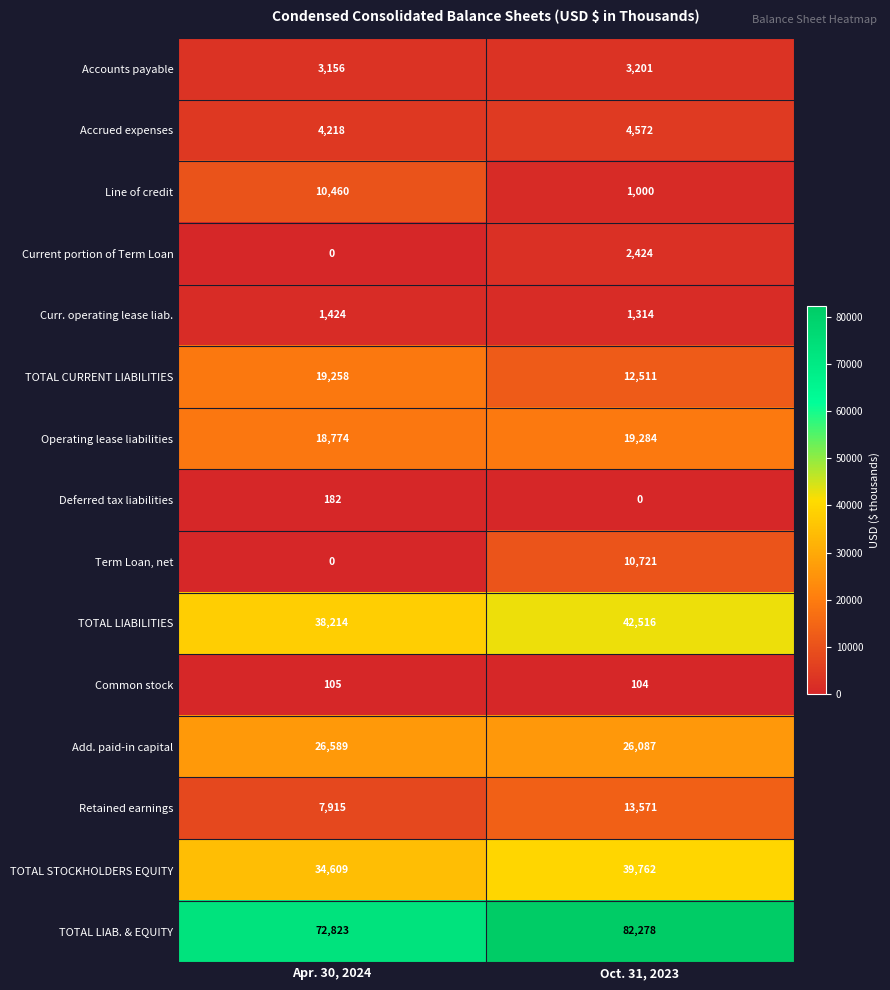

Which category has the highest value across all series?

Oct. 31, 2023